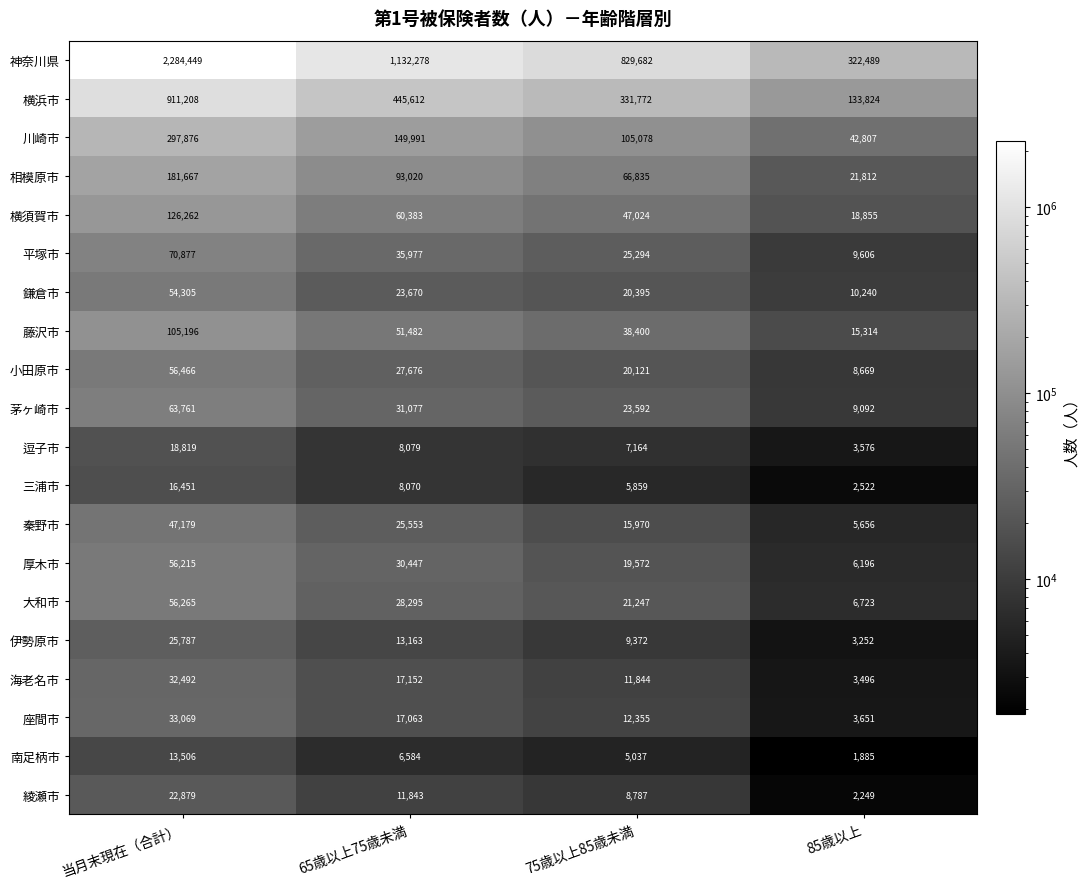

At which category is the sum across all series the highest?

当月末現在（合計）